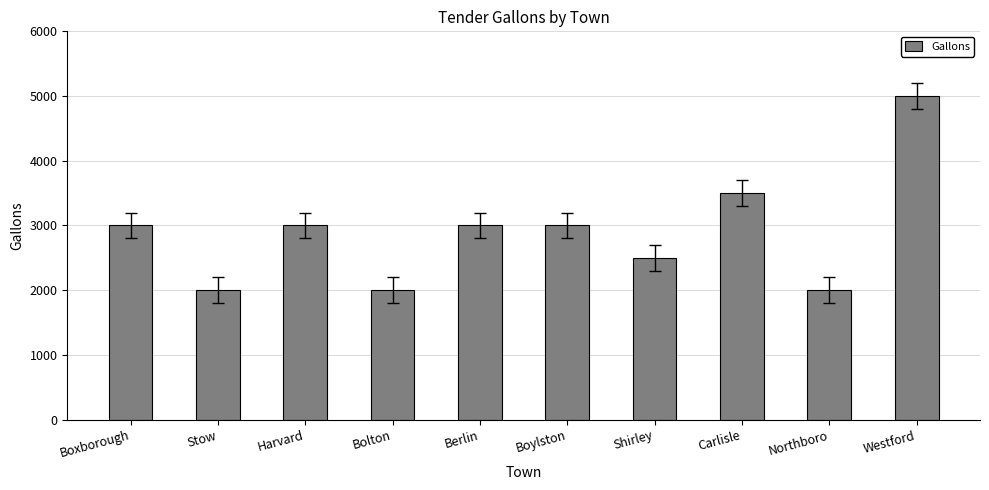

What is the smallest value displayed?

2000